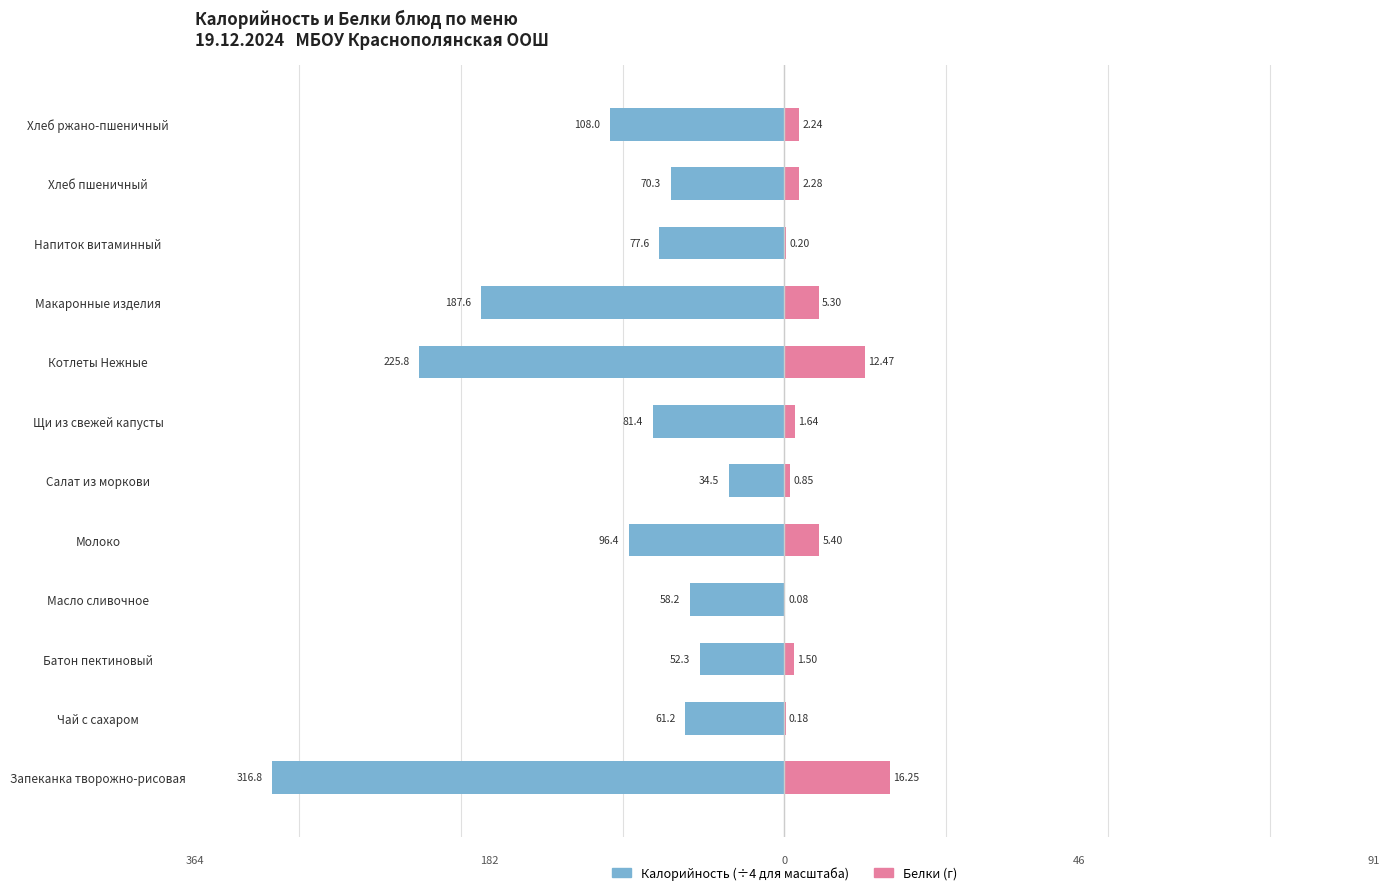

Which series has the largest range (max minus min)?

Калорийность